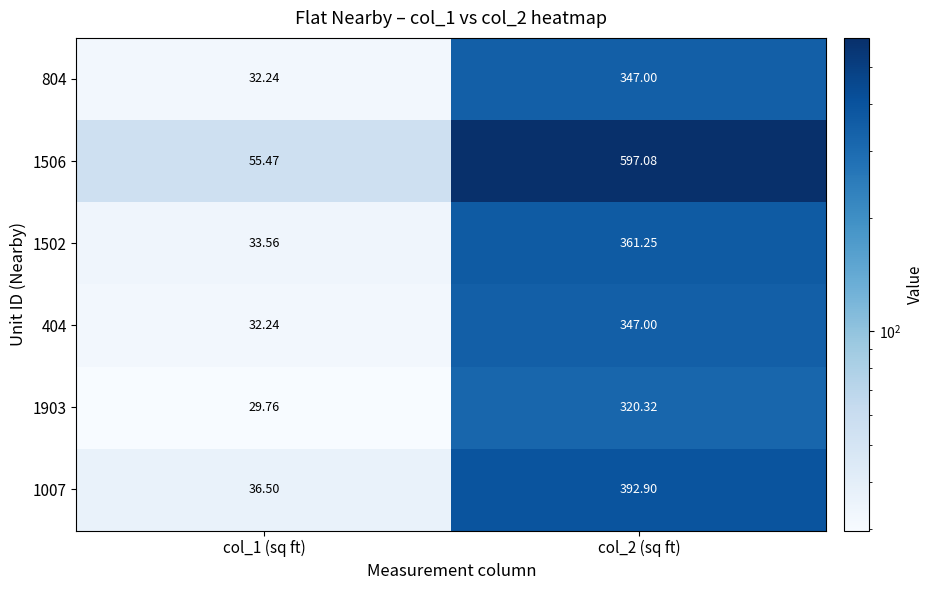

Rank the series at col_1 (sq ft) from lowest to highest value.

1903, 804, 404, 1502, 1007, 1506